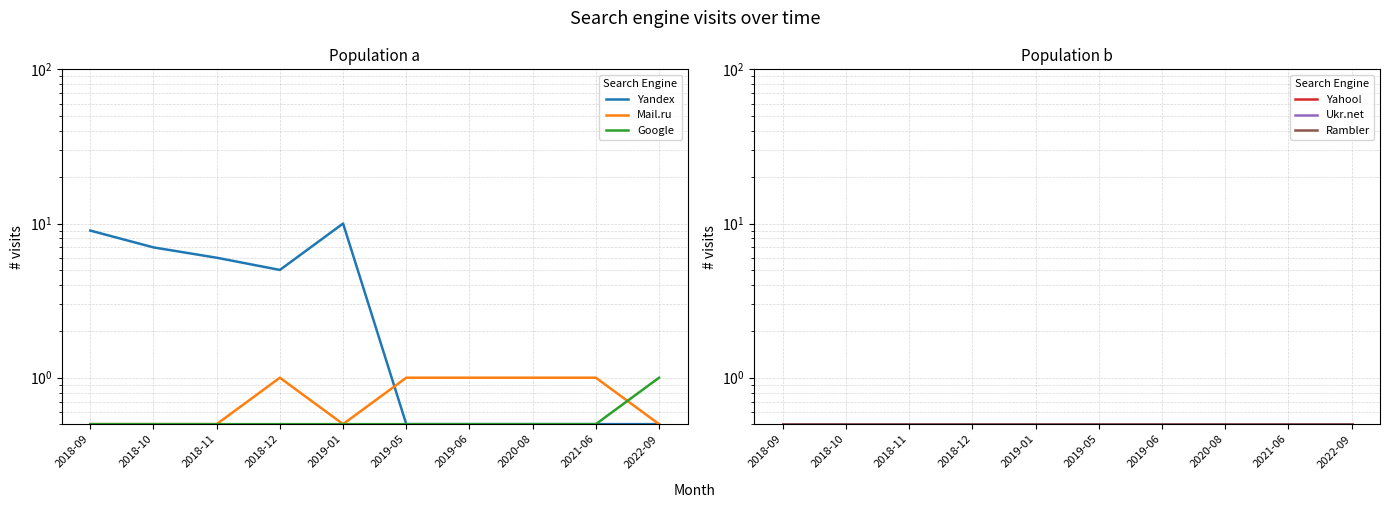

How many distinct data groups are displayed?

6